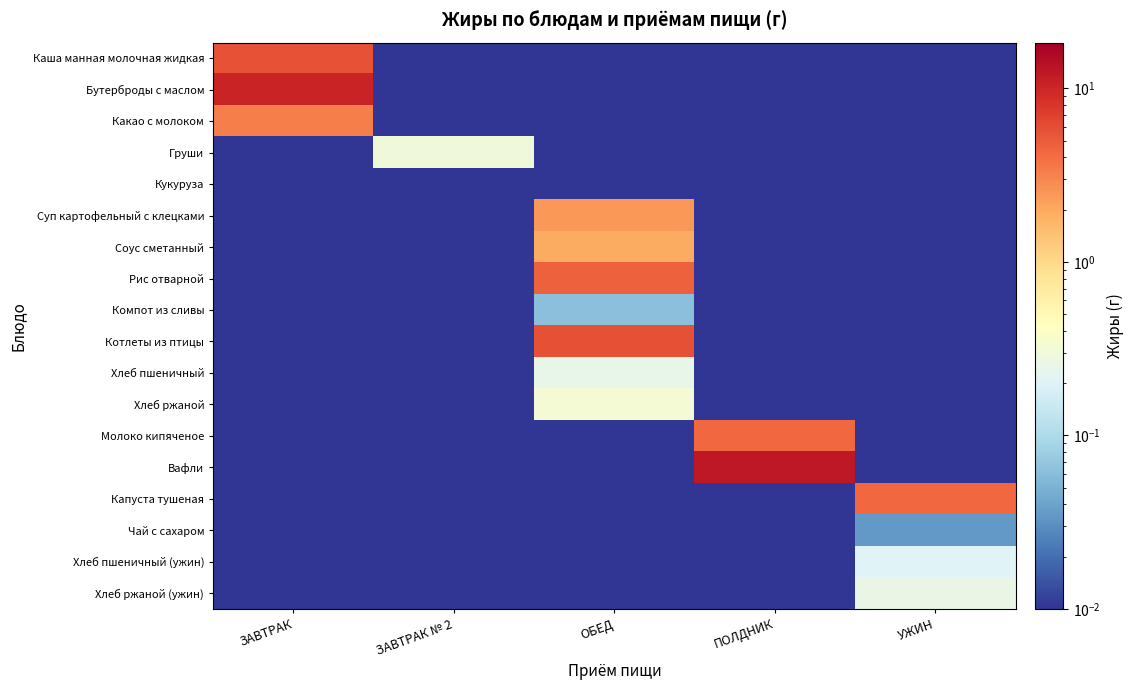

Which series has the largest total across all categories?

Вафли